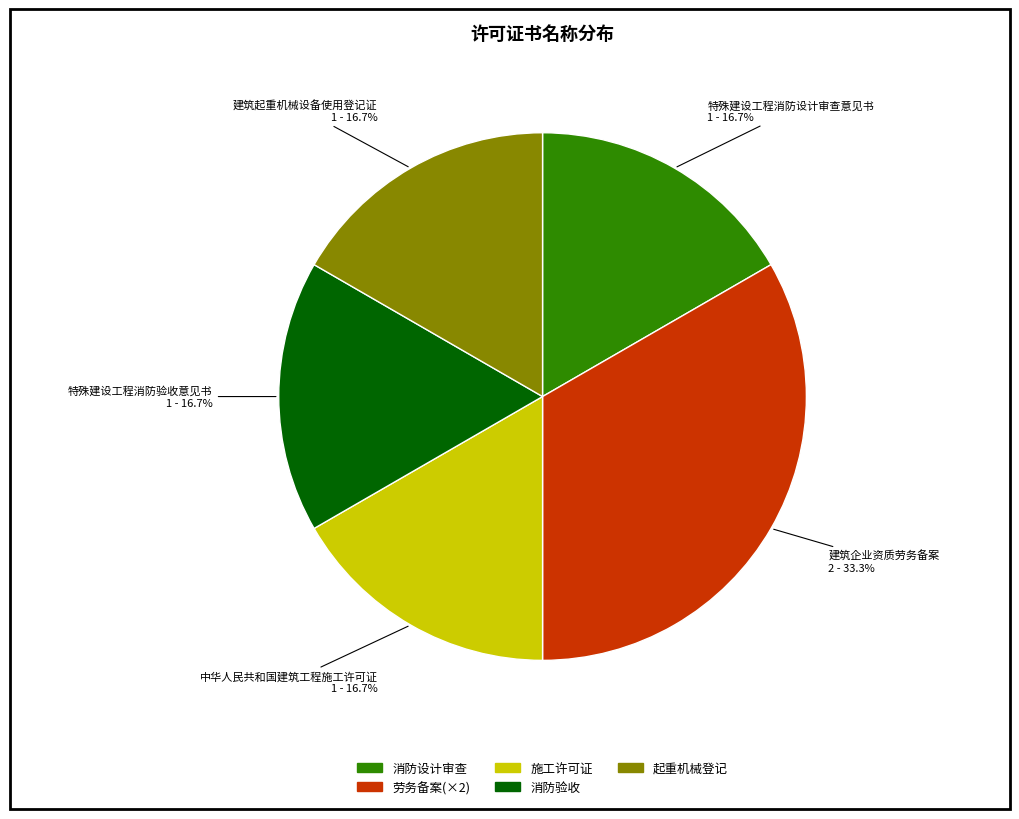

Is there a majority slice in this chart?

No